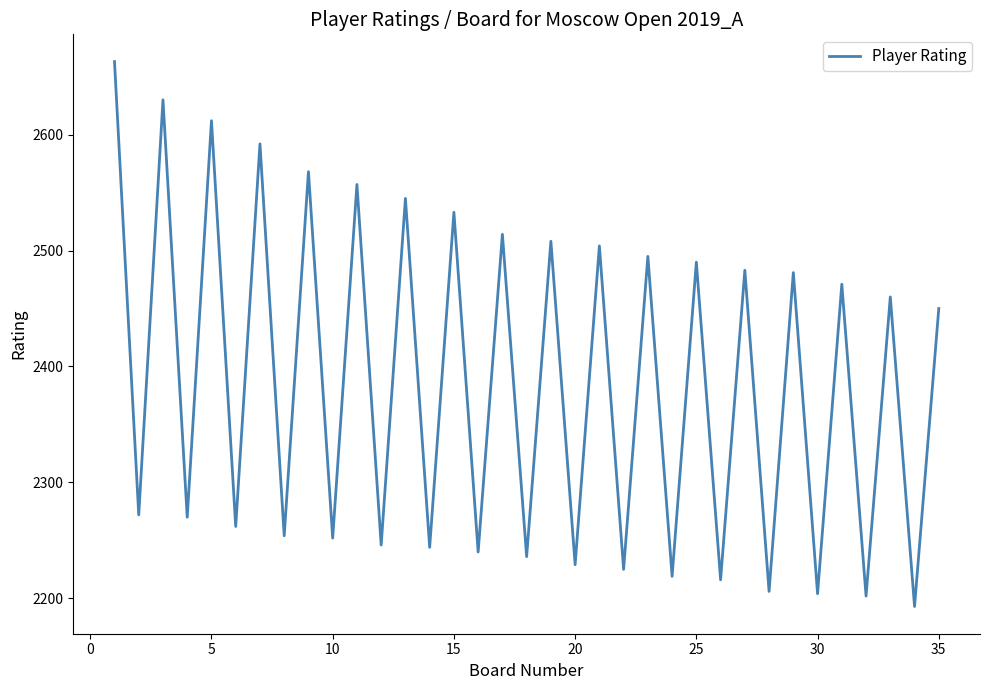

What is the difference between the maximum and minimum values?

470